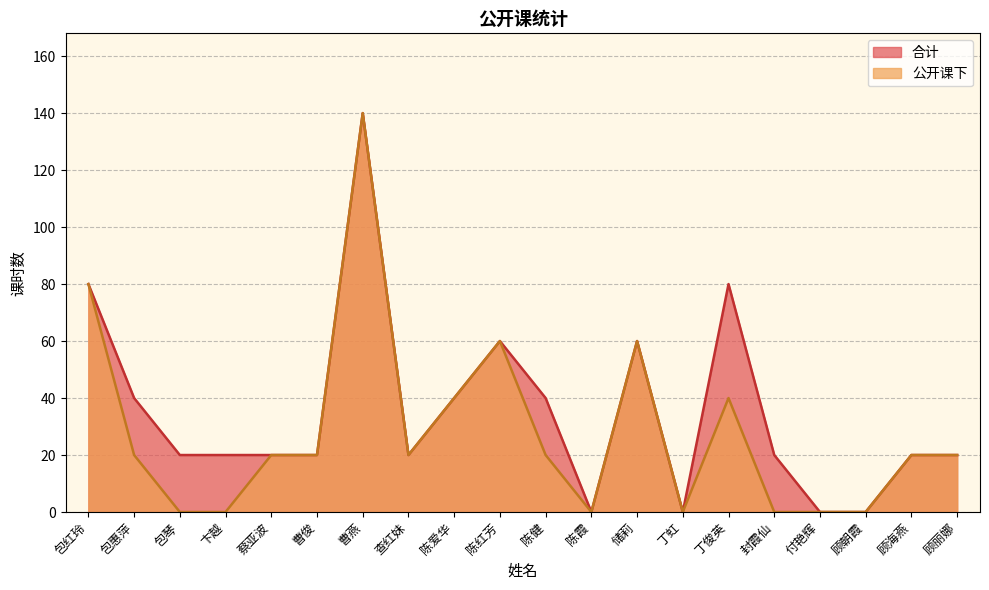

What is the spread (max minus min) of values at 卞越?

20